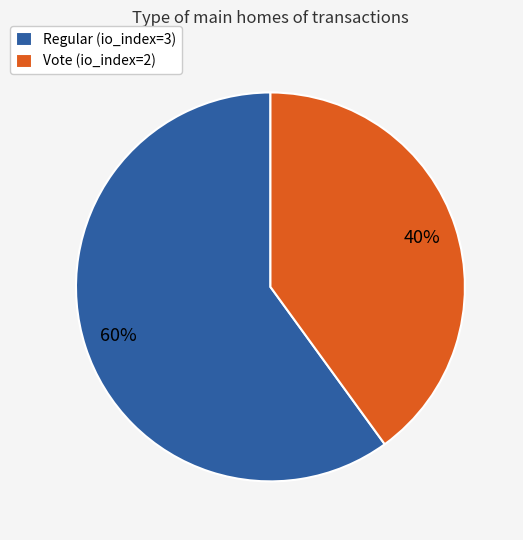

True or false: Vote (io_index=2) accounts for 32% of the total.

False